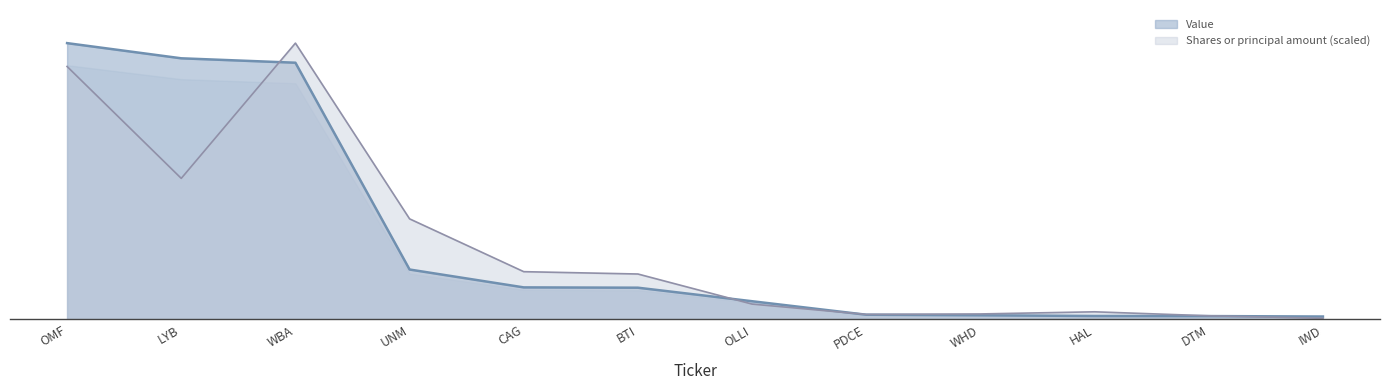

At which category does the chart reach its peak across all series?

OMF